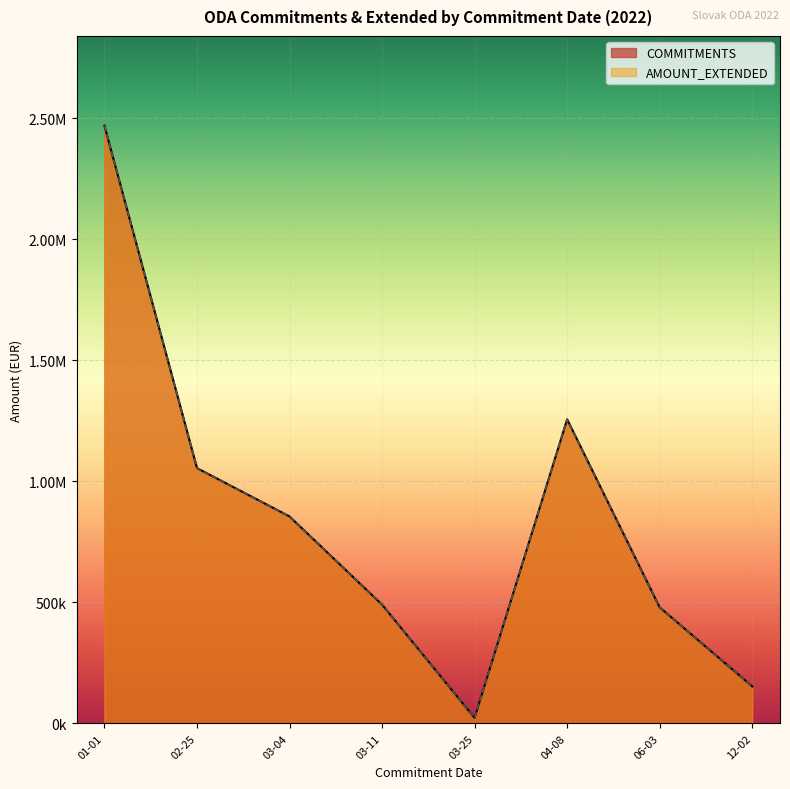

Does the chart display data point markers on the line(s)?

No